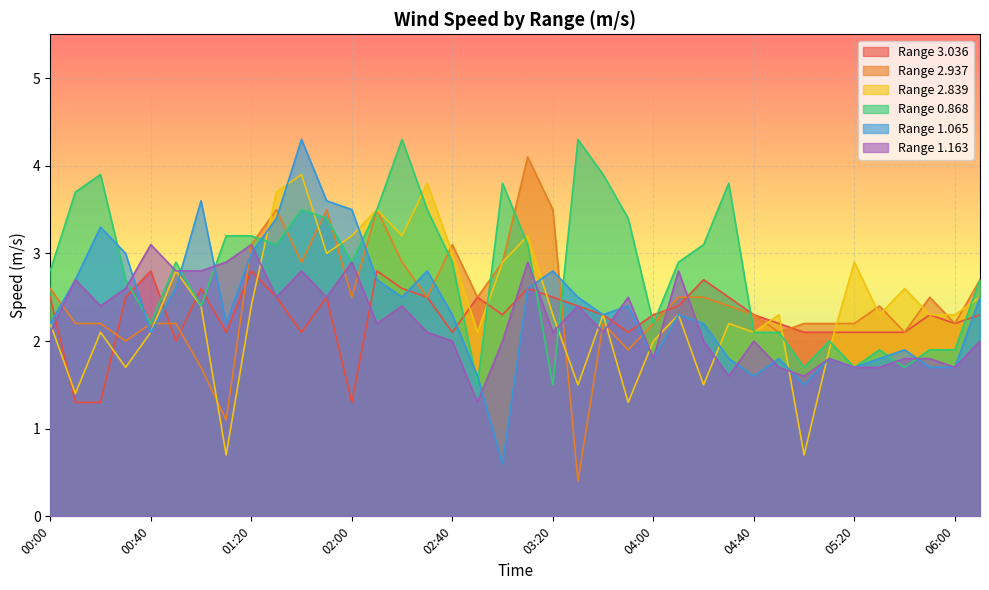

What is the maximum value for 1.065?

4.3